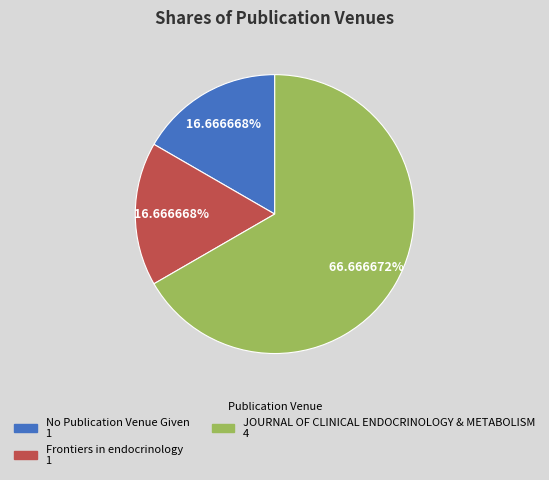

To the nearest percent, what is the difference between the largest and smallest slice percentages?

50%